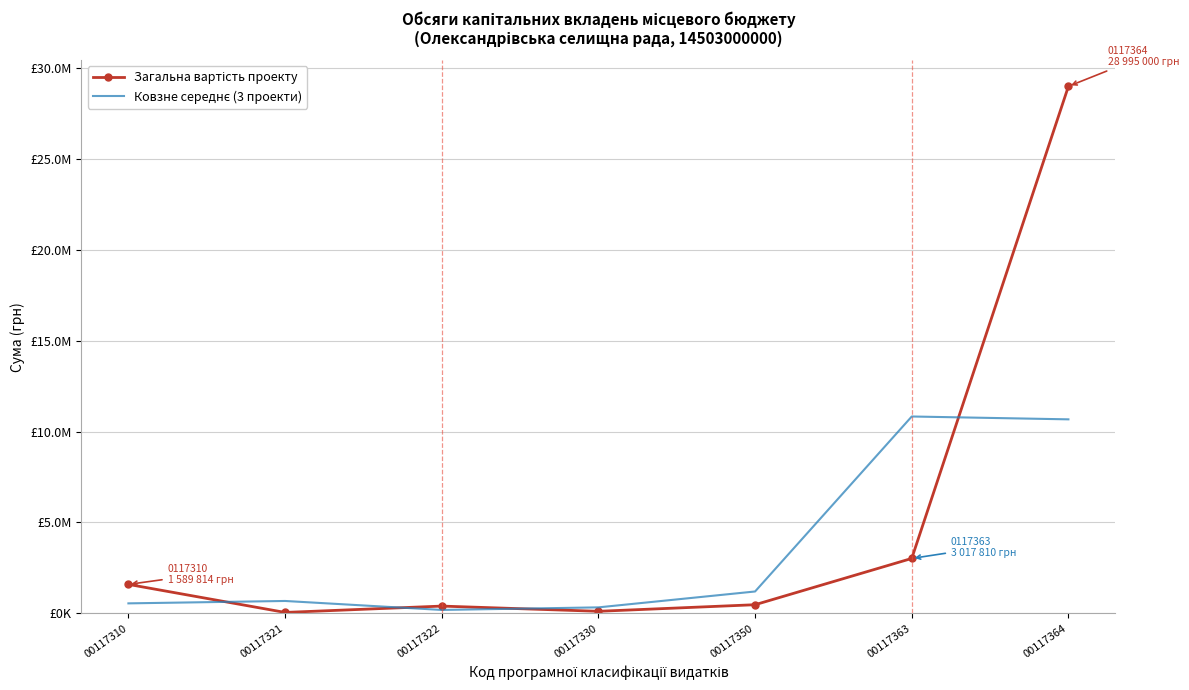

List the series in order of their peak value, lowest first.

Ковзне середнє (3 проекти), Загальна вартість проекту